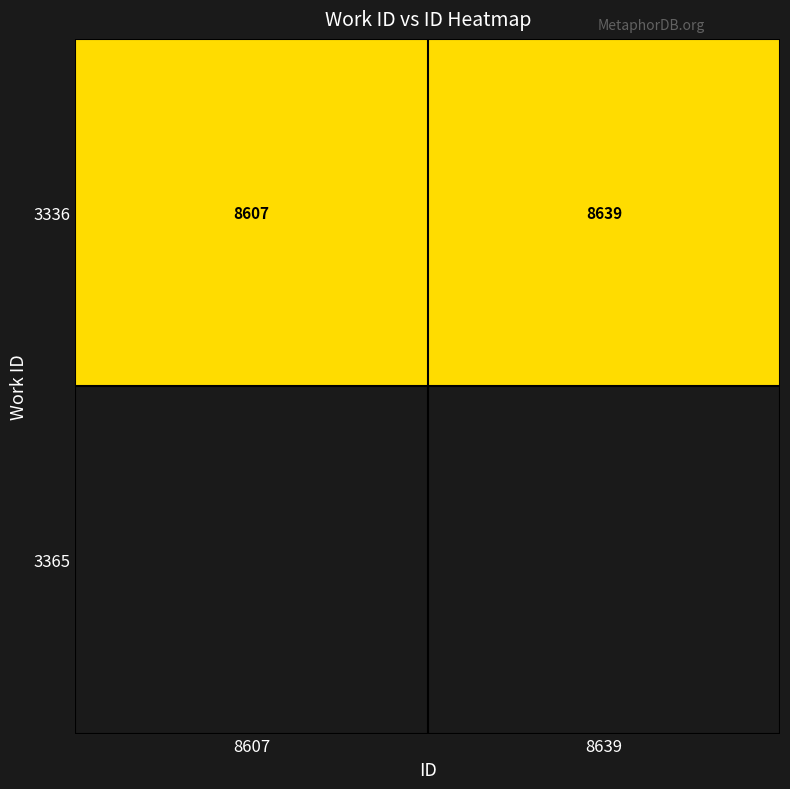

Which has a higher value, 8639 or 8607?

8639